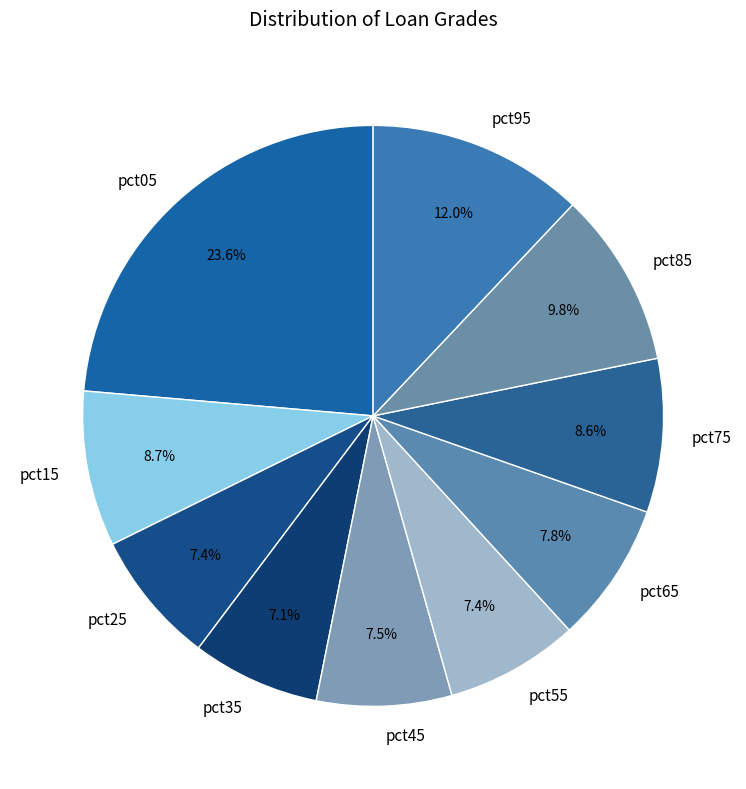

Is pct45 the majority of the pie?

No